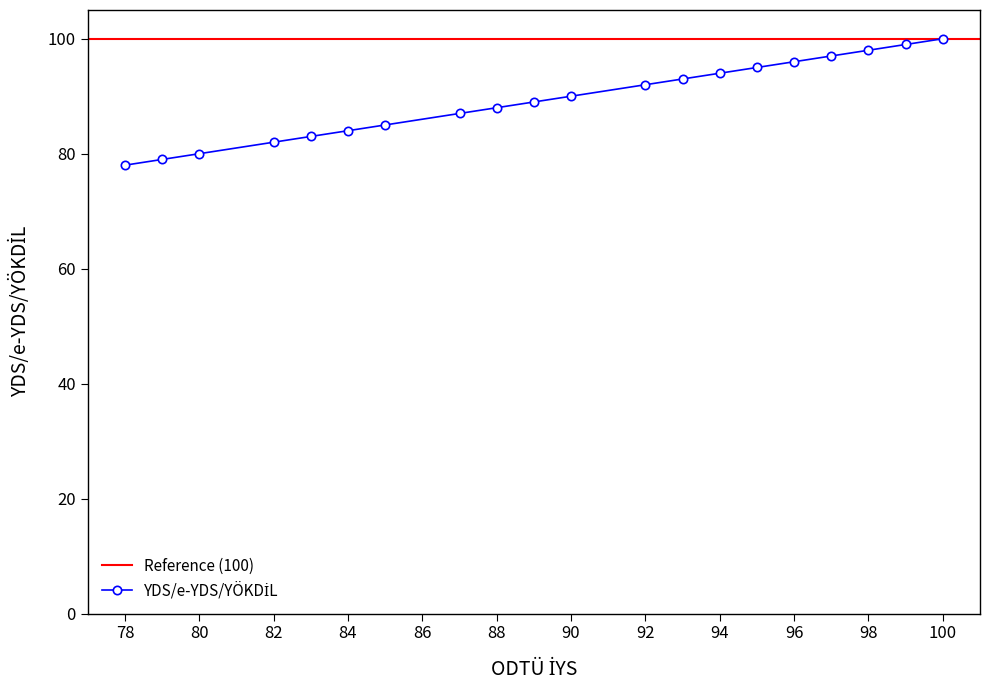

What is the sum of the values at 88 and 94?

182